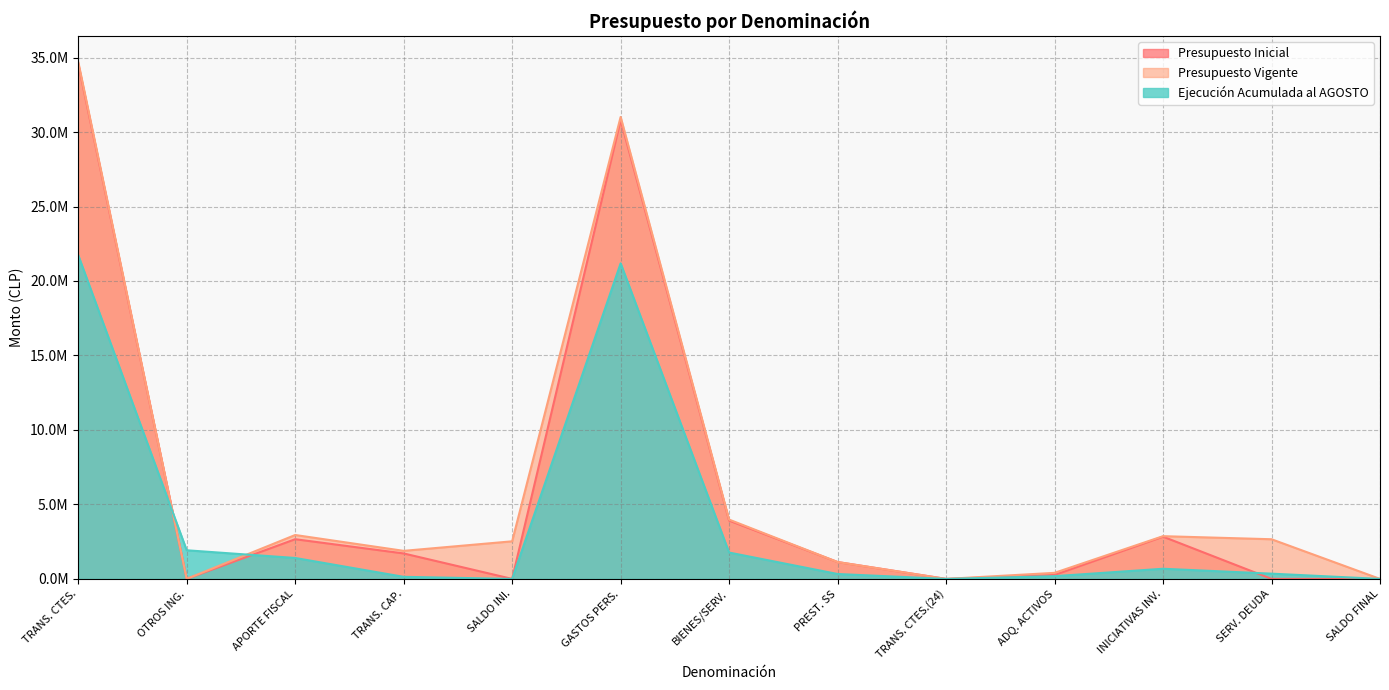

Is it true that Presupuesto Vigente equals 14 at TRANS. CTES.(24)?

False